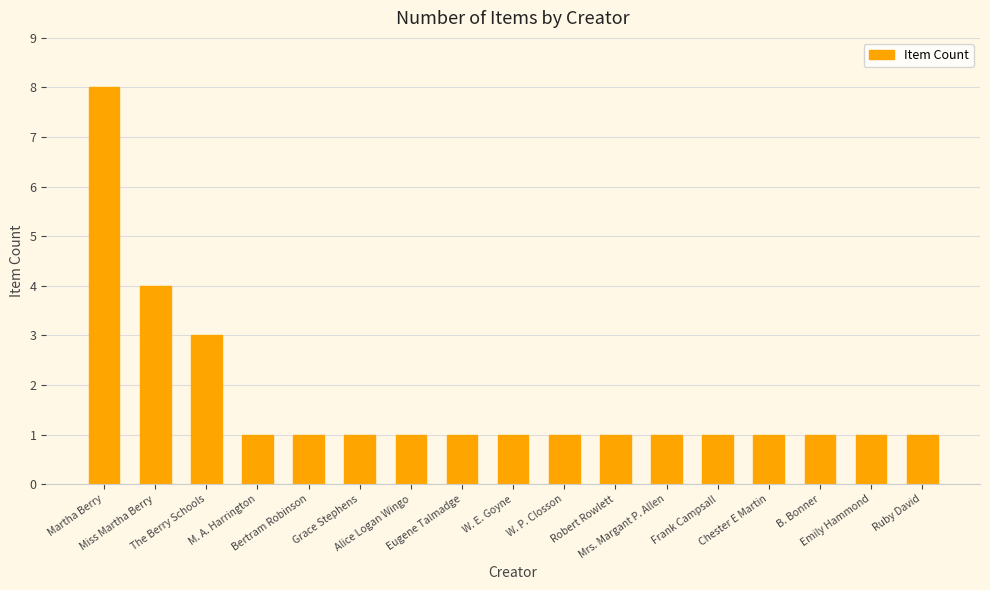

Reading left to right, transcribe all the data shown in this chart.

8	4	3	1	1	1	1	1	1	1	1	1	1	1	1	1	1